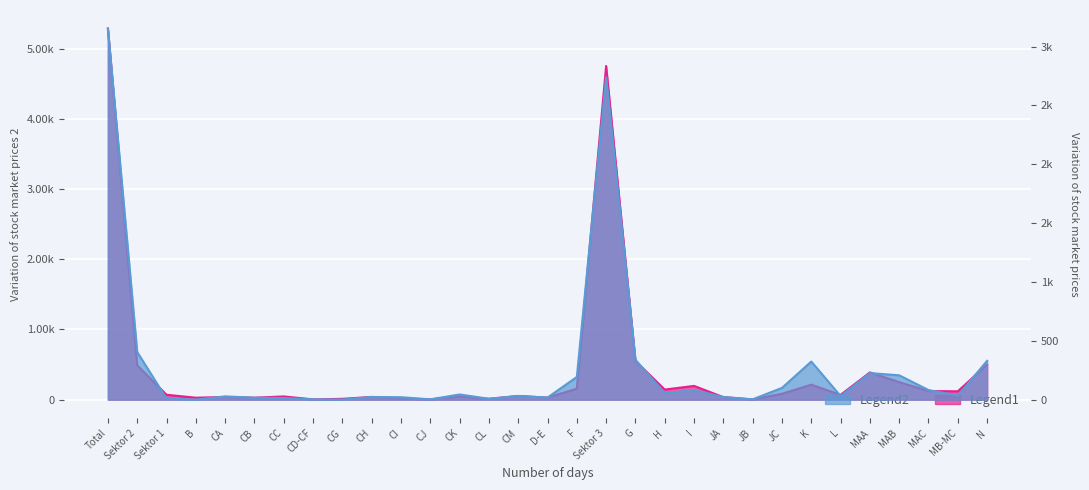

Reading right to left, transcribe all the data shown in this chart.

Frauen (Erwerbstätige): 501	119	123	250	388	68	214	84	3	36	196	144	551	4753	157	29	53	12	47	4	18	39	12	4	46	28	38	28	70	489	5286
Männer (Erwerbstätige): 330	35	82	207	226	31	324	100	3	23	81	56	339	2739	193	18	31	8	44	3	21	23	1	3	14	17	28	1	9	405	3153